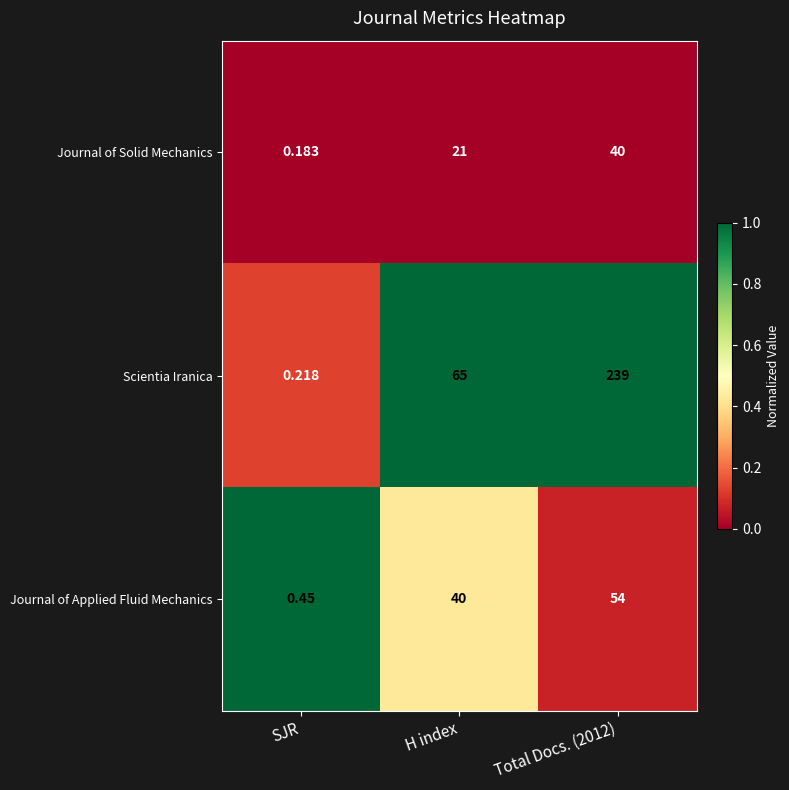

Which series has the widest spread of values?

Scientia Iranica